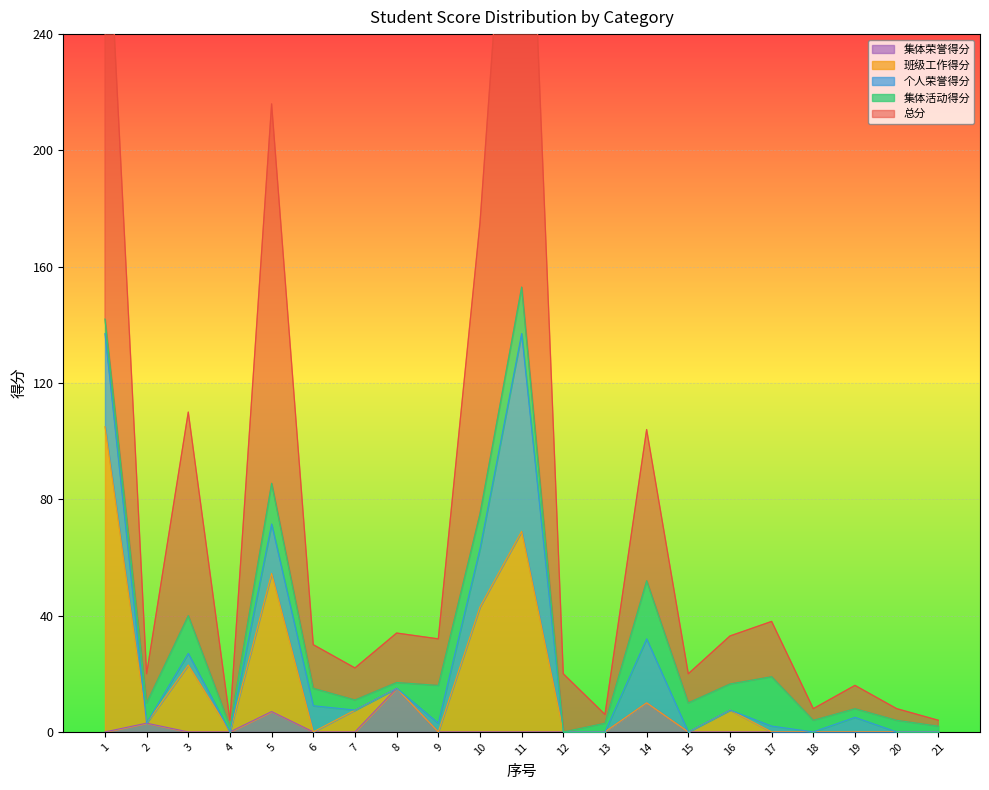

What is the average value of the 班级工作得分 series?

16.1